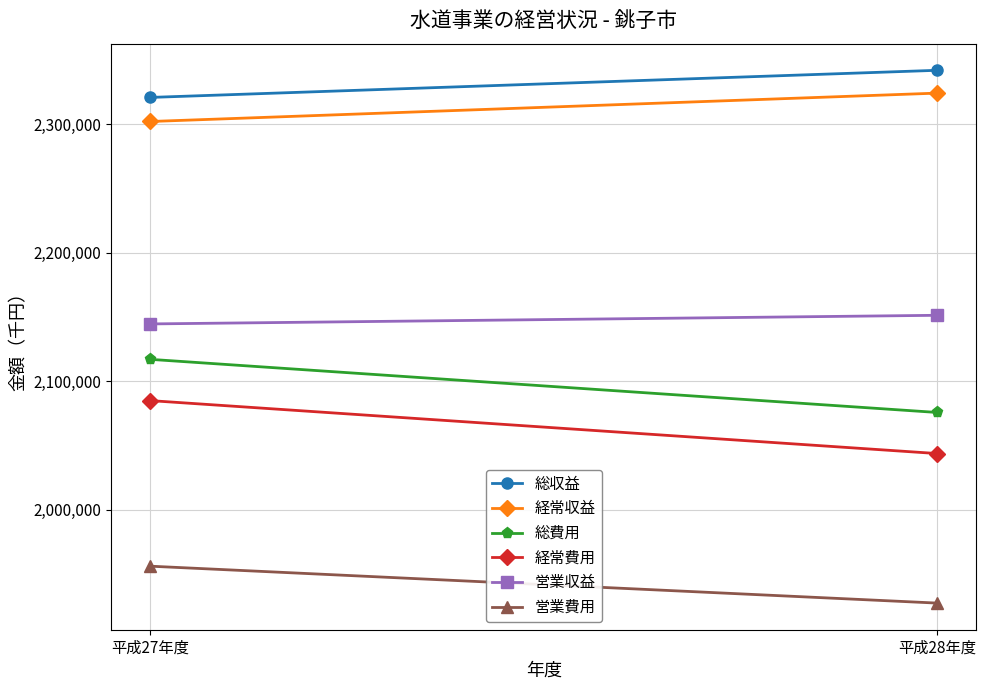

What are all the series names shown in the legend?

総収益, 経常収益, 総費用, 経常費用, 営業収益, 営業費用